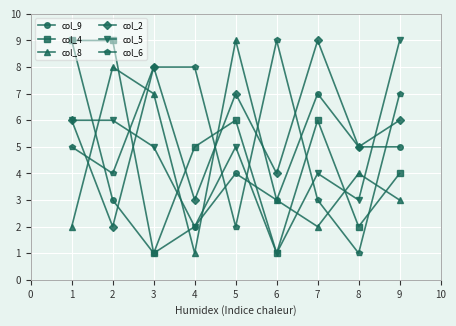

After their last crossing, which series has the higher values: col_6 or col_9?

col_6